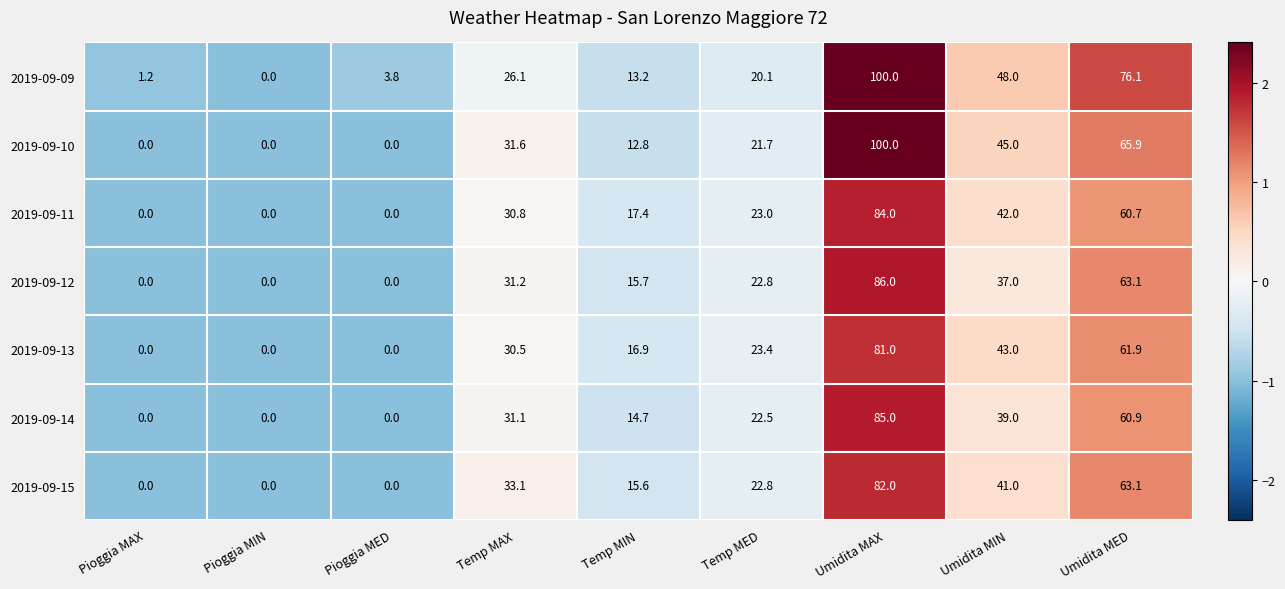

At Temp MAX, list the series in order from largest to smallest.

2019-09-15, 2019-09-10, 2019-09-12, 2019-09-14, 2019-09-11, 2019-09-13, 2019-09-09